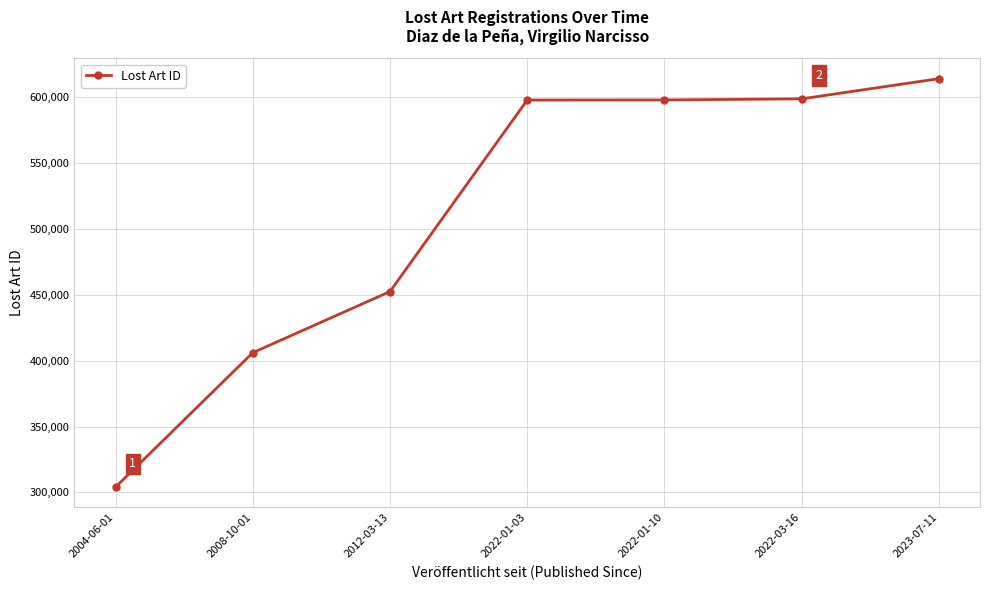

What is the difference between the maximum and minimum values?

310024